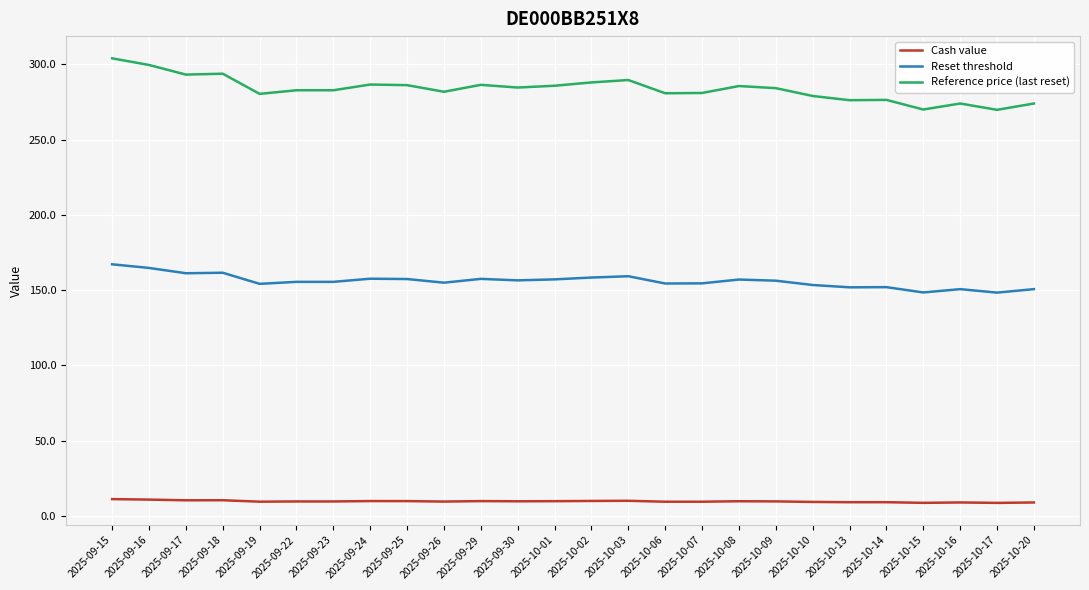

Does the chart have visible grid lines?

Yes